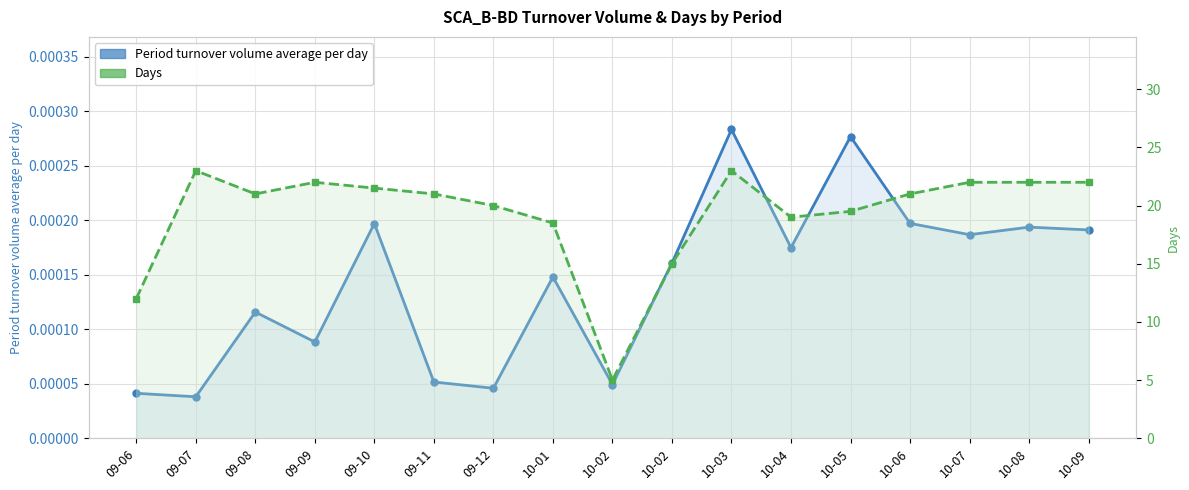

What is the total value across all series at 10-09?

22.0